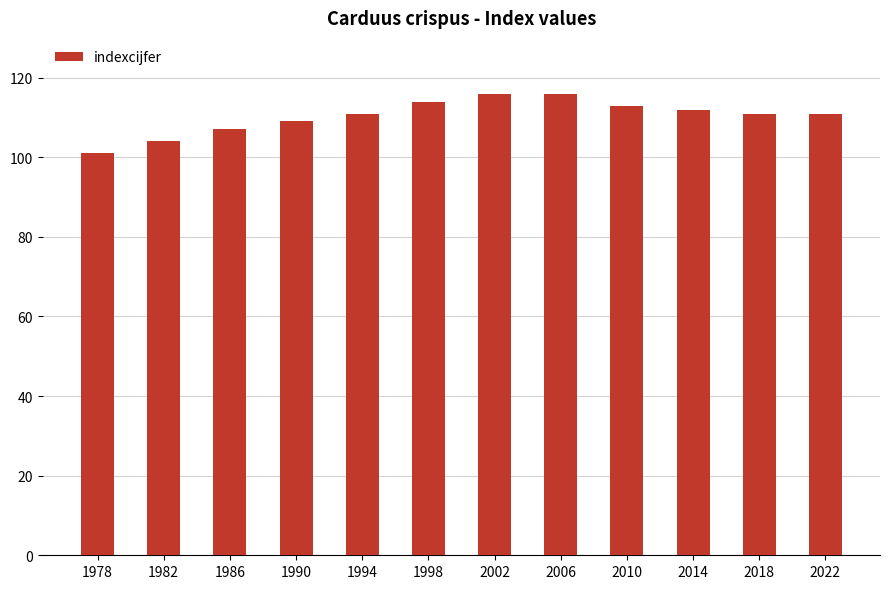

The chart shows a value of 30 at 1990. True or false?

False